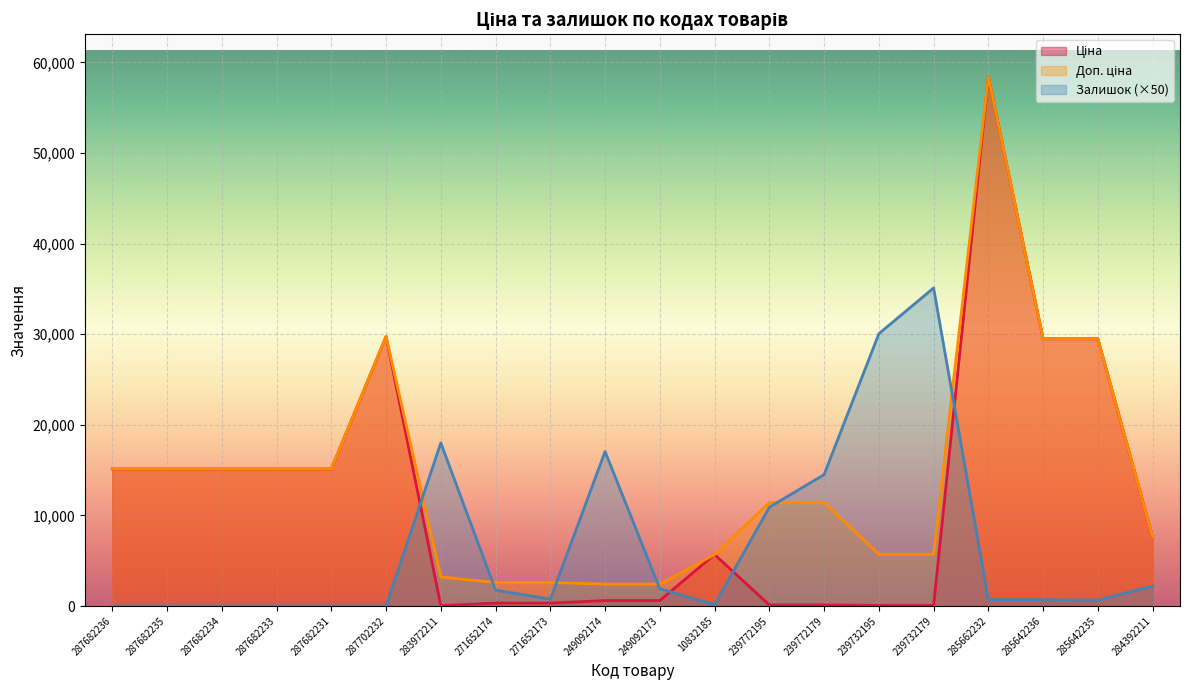

How many data points in Доп. ціна are above 11410?

9